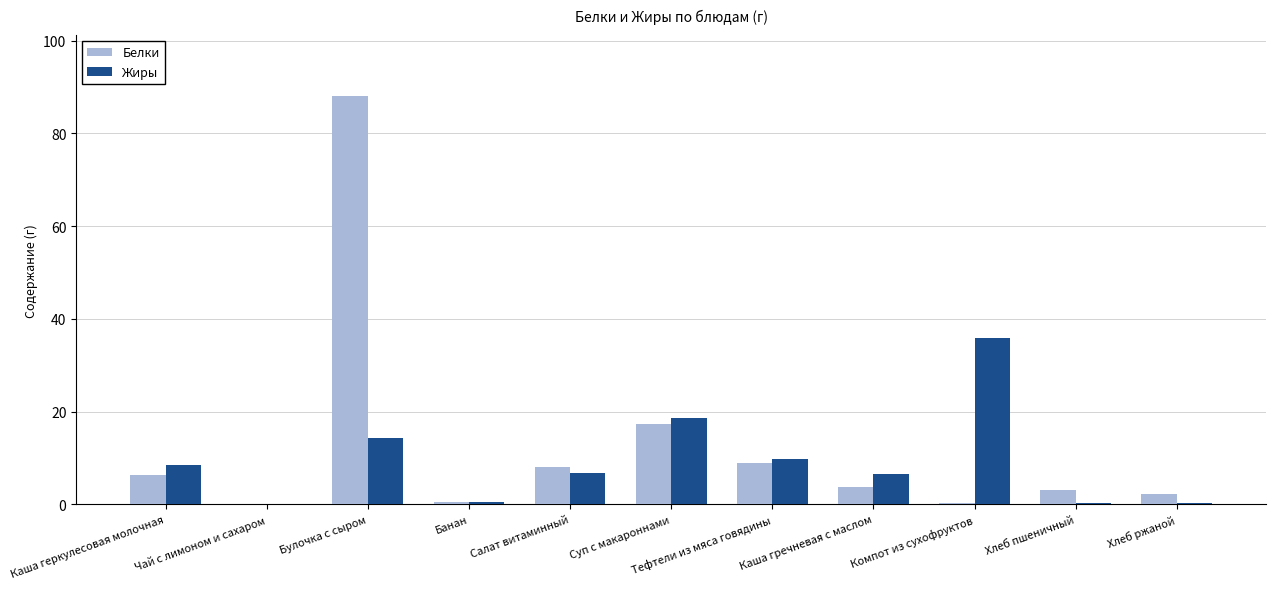

Which series changed the most between Булочка с сыром and Банан?

Белки